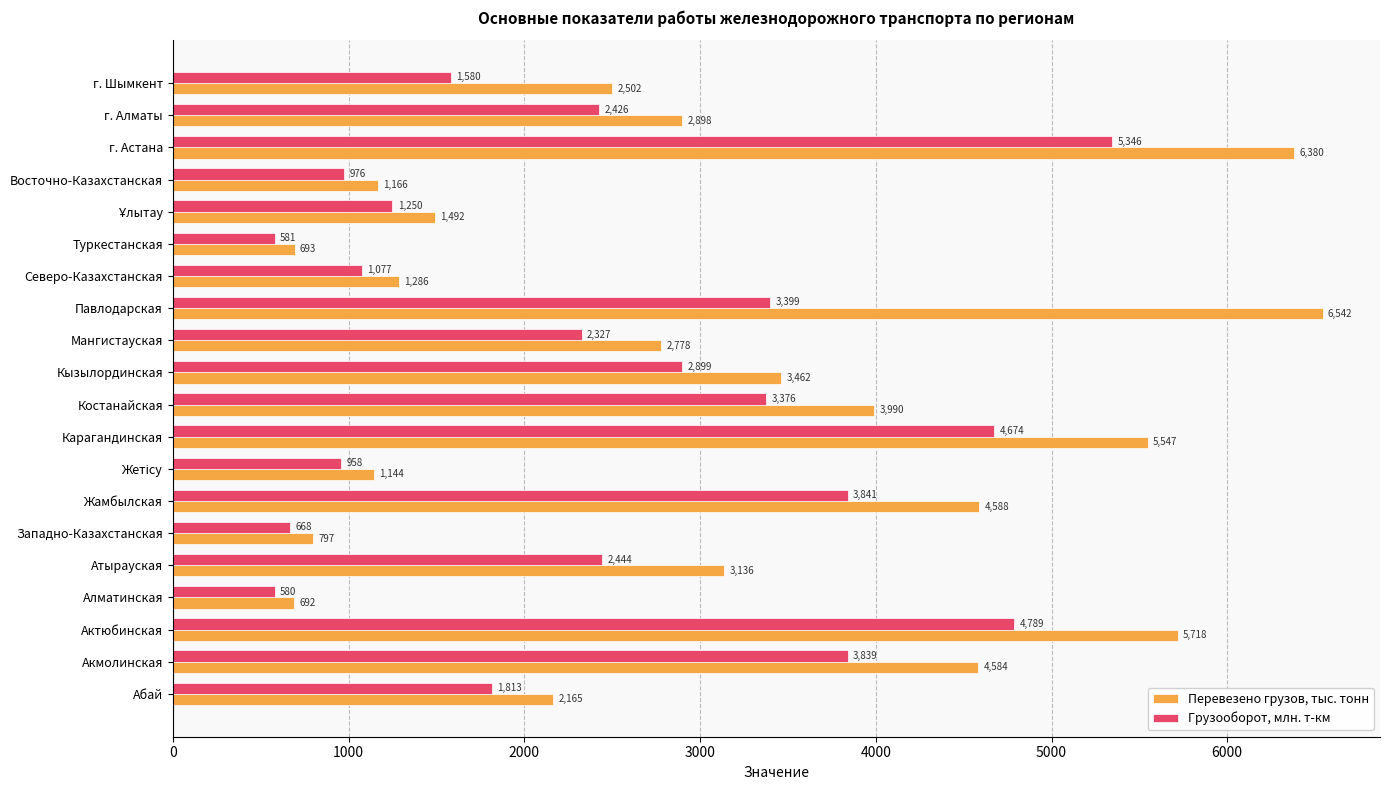

Which series changed the most between Карагандинская and Костанайская?

Перевезено грузов, тыс. тонн